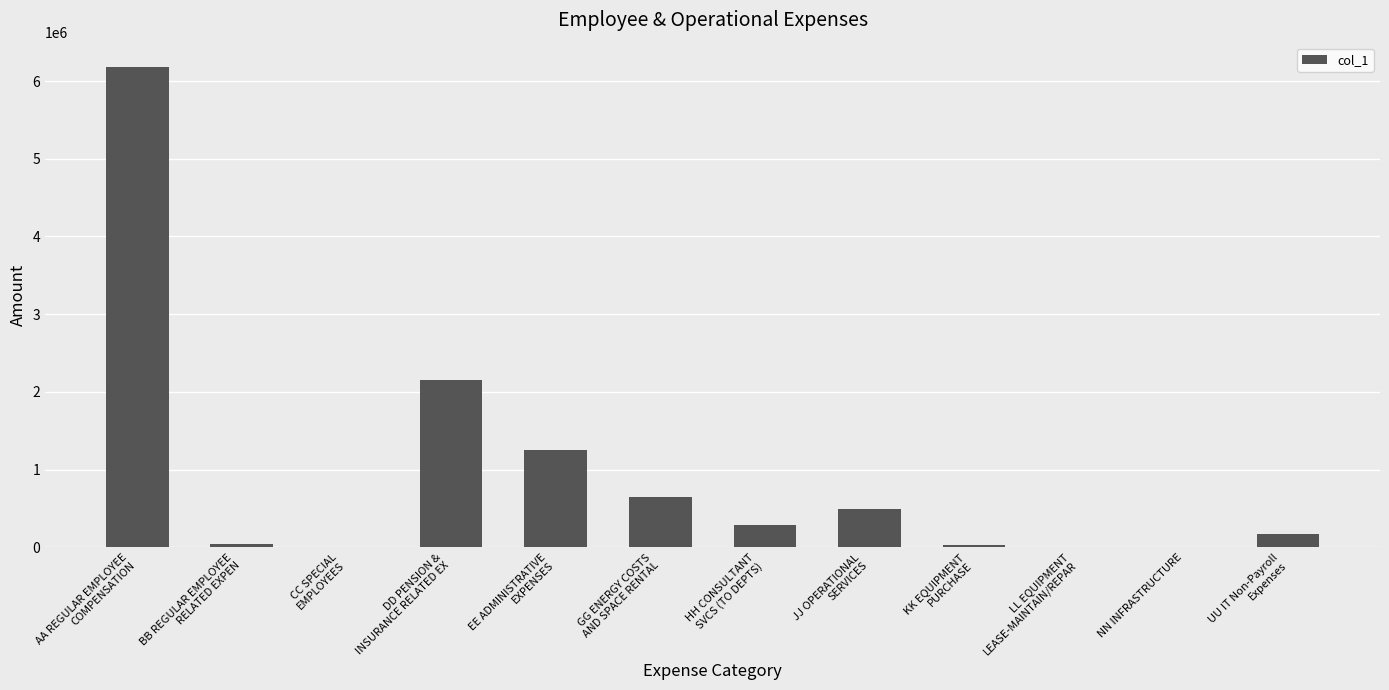

What is the change in value from HH CONSULTANT
SVCS (TO DEPTS) to LL EQUIPMENT
LEASE-MAINTAIN/REPAR?

-273402.8